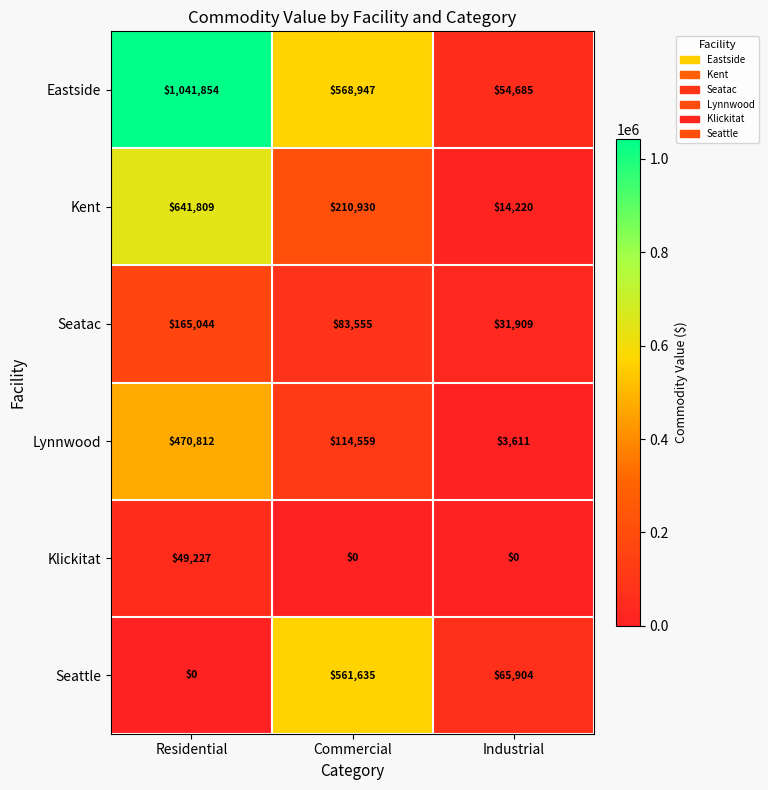

The value of Klickitat at Industrial is 0. True or false?

True